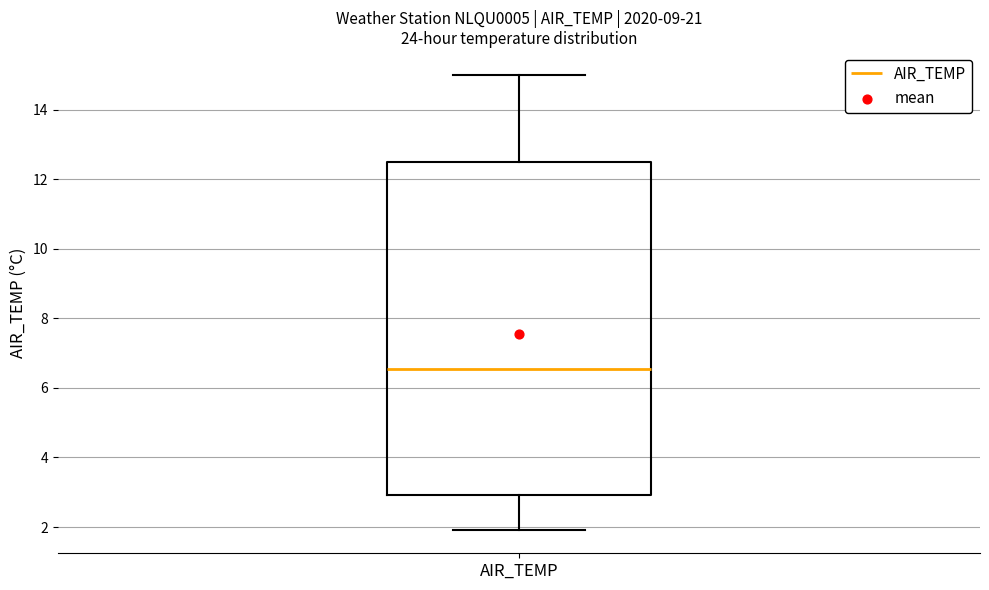

Where does the lower whisker of the box for AIR_TEMP end on the y-axis? The values are not printed on the chart, so give them approximately, as read against the axis.

2.0